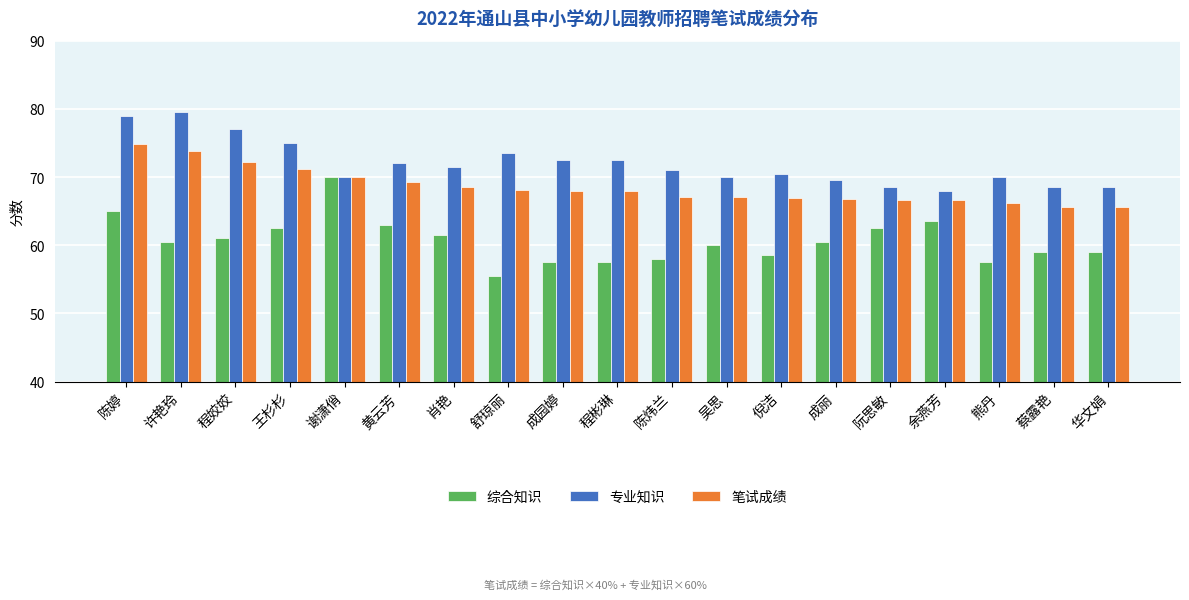

Is the value of 综合知识 at 肖艳 greater than the value of 专业知识 at 熊丹?

No